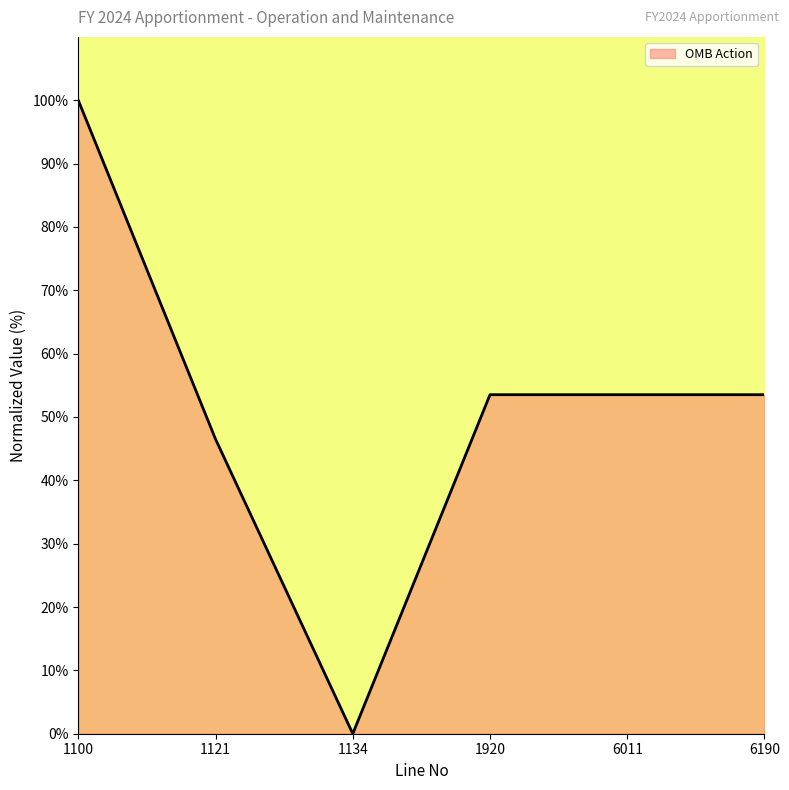

The value at 6190 is 53.5. True or false?

True